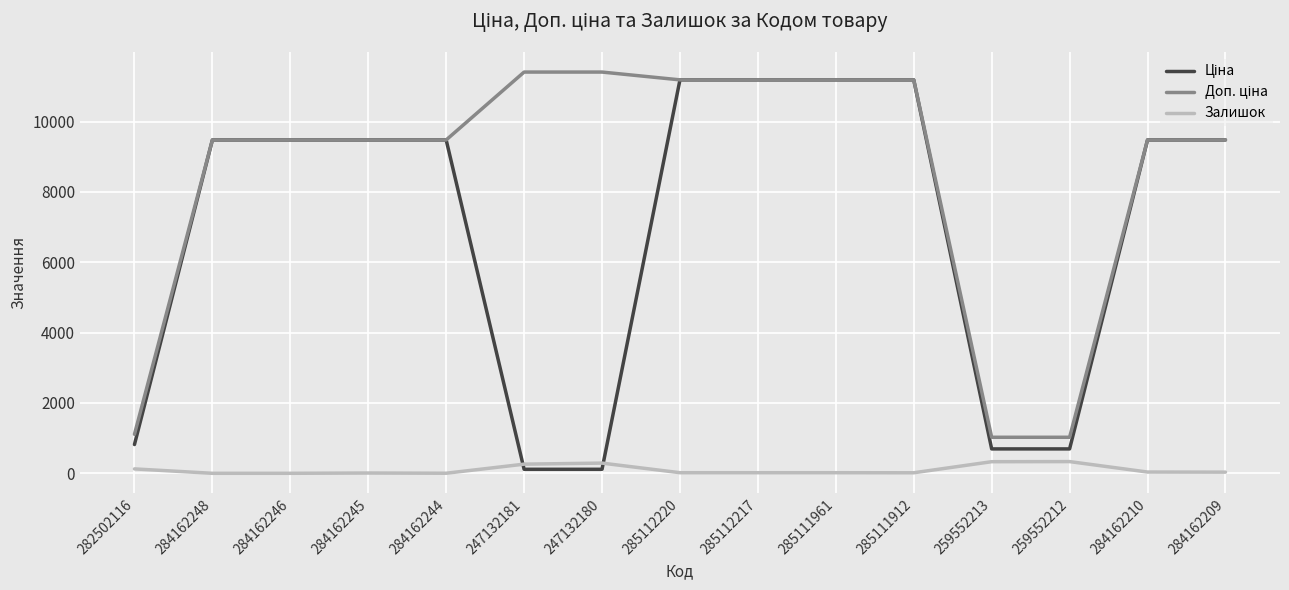

What is the greatest value displayed?

11410.0